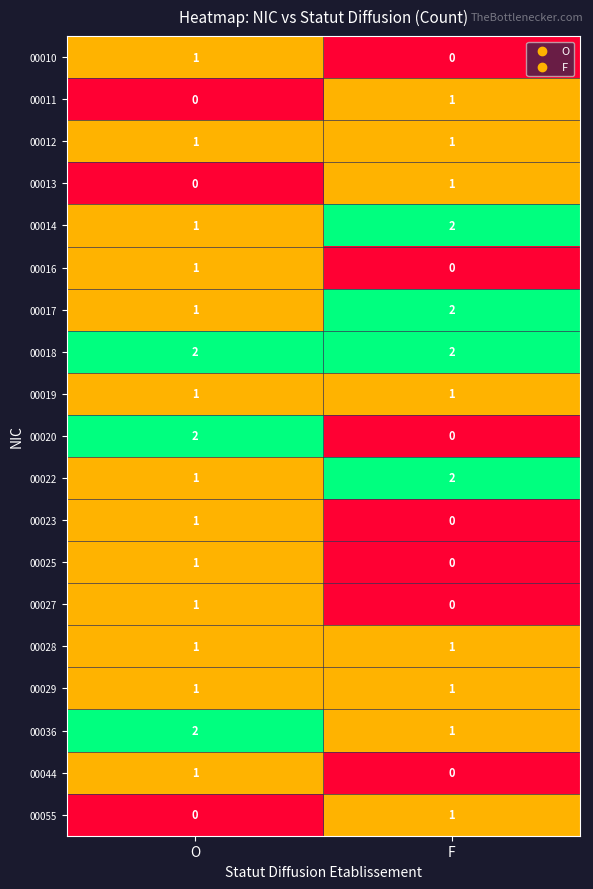

What is the greatest value displayed?

2